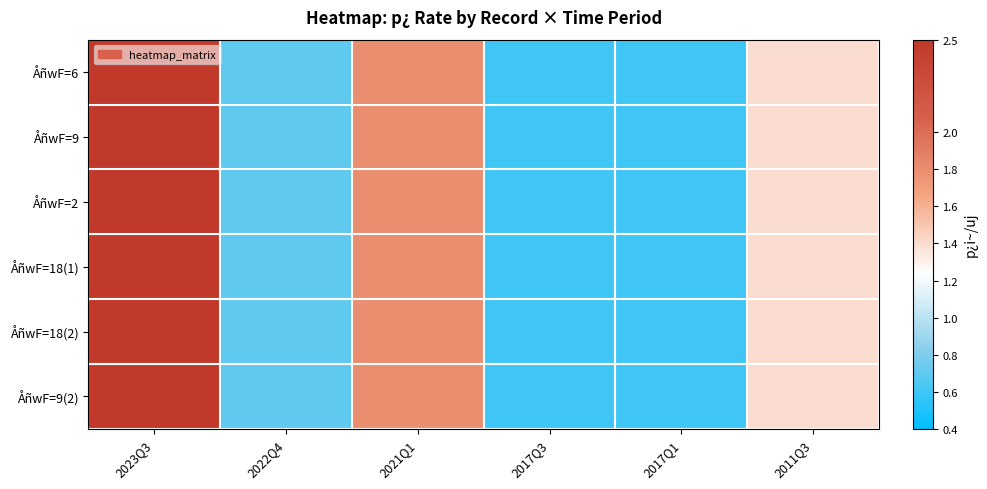

Reading right to left, what are all the values shown in this chart?

ÅñwF=6: 2011Q3=1.4	2017Q1=0.6	2017Q3=0.6	2021Q1=1.8	2022Q4=0.7	2023Q3=2.5
ÅñwF=9: 2011Q3=1.4	2017Q1=0.6	2017Q3=0.6	2021Q1=1.8	2022Q4=0.7	2023Q3=2.5
ÅñwF=2: 2011Q3=1.4	2017Q1=0.6	2017Q3=0.6	2021Q1=1.8	2022Q4=0.7	2023Q3=2.5
ÅñwF=18(1): 2011Q3=1.4	2017Q1=0.6	2017Q3=0.6	2021Q1=1.8	2022Q4=0.7	2023Q3=2.5
ÅñwF=18(2): 2011Q3=1.4	2017Q1=0.6	2017Q3=0.6	2021Q1=1.8	2022Q4=0.7	2023Q3=2.5
ÅñwF=9(2): 2011Q3=1.4	2017Q1=0.6	2017Q3=0.6	2021Q1=1.8	2022Q4=0.7	2023Q3=2.5